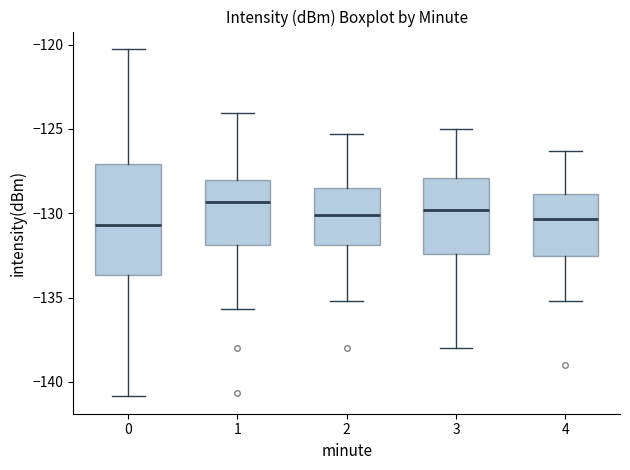

Reading left to right, transcribe this box plot: for each box, give where its median line is, the range the box spans, and where its two whiskers end, as read against the y-axis. The values are not printed on the chart, so give them approximately, as read against the axis.

0: median -130.5, box -133.5 to -127.0, whiskers -141.0 to -120.5
1: median -129.5, box -132.0 to -128.0, whiskers -135.5 to -124.0
2: median -130.0, box -132.0 to -128.5, whiskers -135.0 to -125.5
3: median -130.0, box -132.5 to -128.0, whiskers -138.0 to -125.0
4: median -130.5, box -132.5 to -129.0, whiskers -135.0 to -126.5